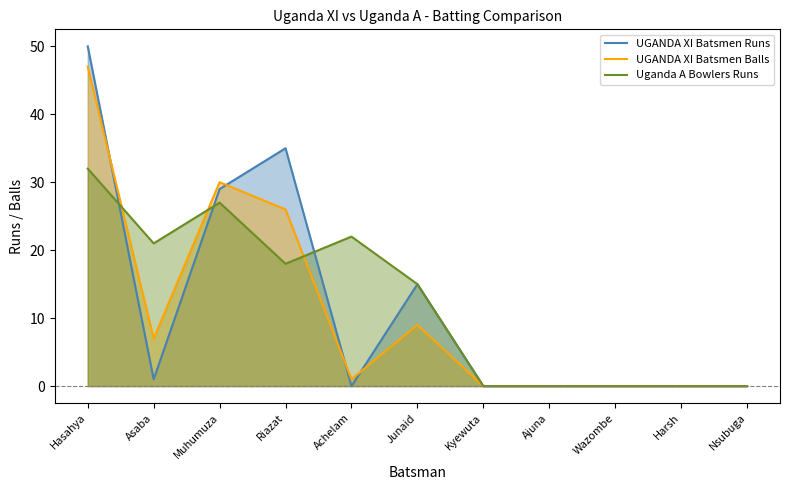

At which category is the sum across all series the highest?

Hasahya